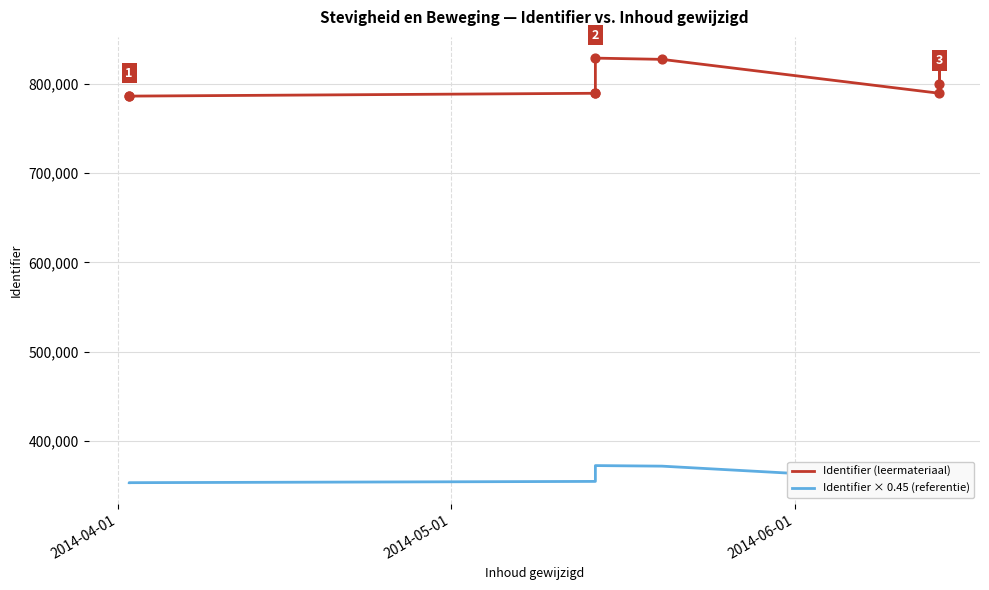

Which series has the largest total across all categories?

Identifier (leermateriaal)